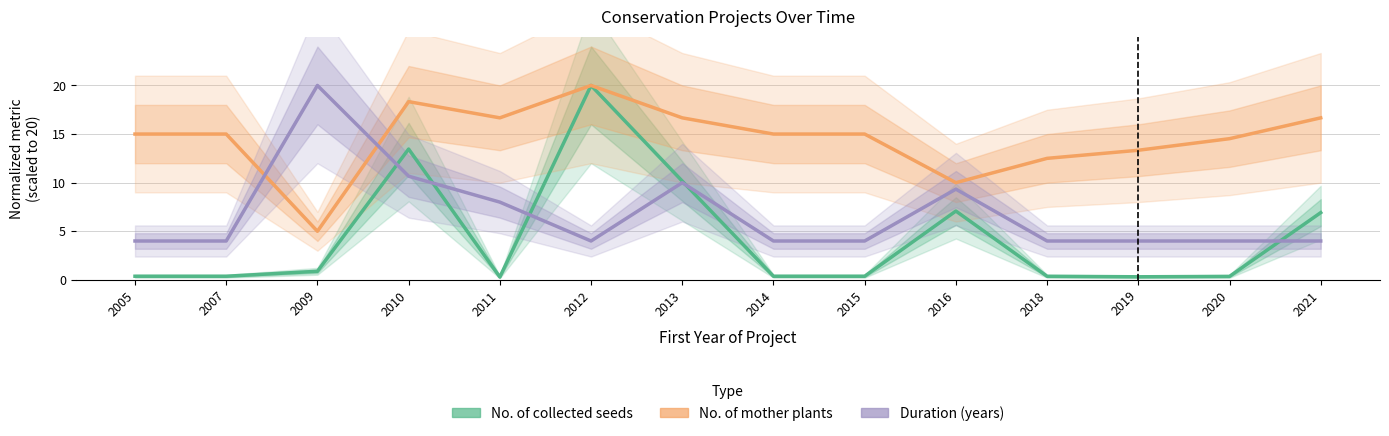

What is the sum of the Duration (years) values at 2010 and 2014?

14.7